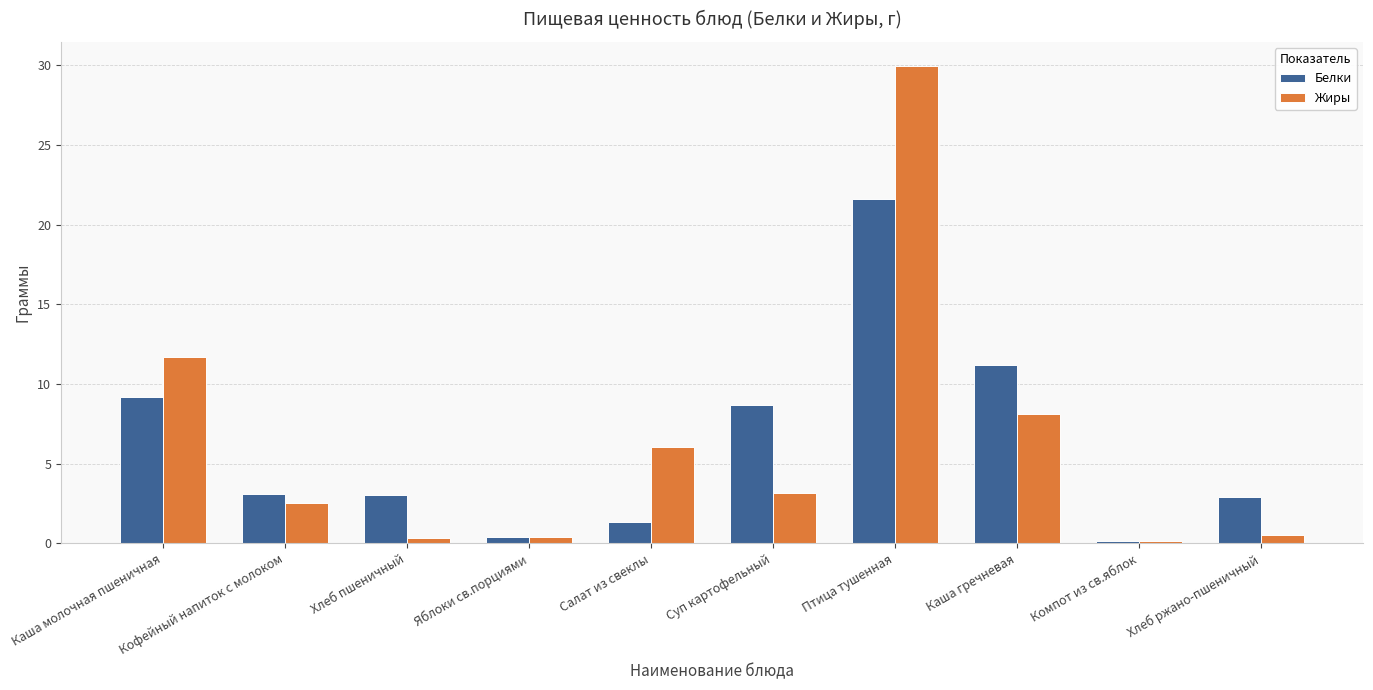

How many bars are there in each group?

2